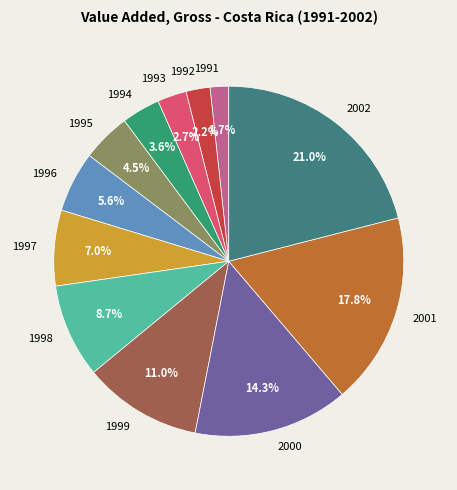

Count the number of slices in the pie.

12